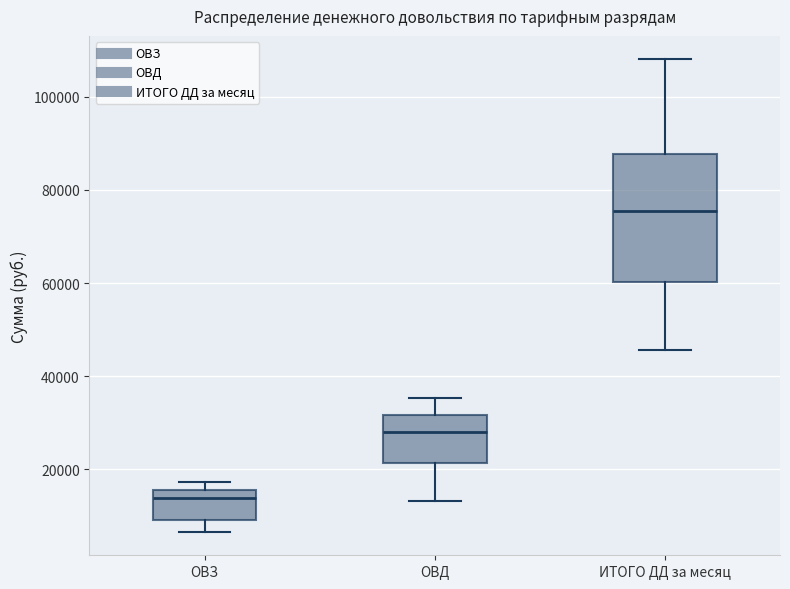

Which box's median line is the highest?

ИТОГО ДД за месяц